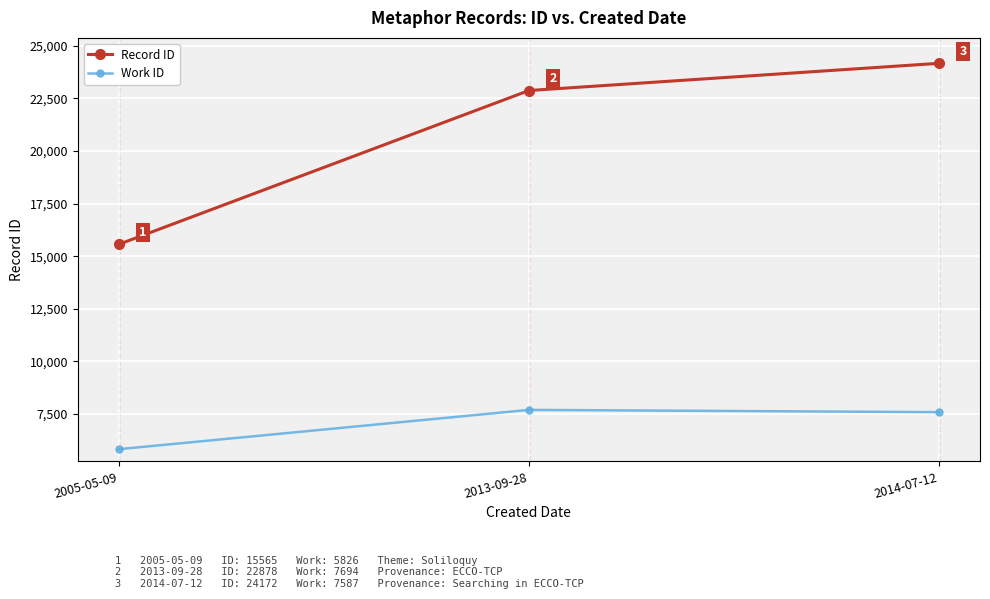

Reading left to right, list all the values displayed in this chart.

Record ID: 2005-05-09=15565	2013-09-28=22878	2014-07-12=24172
Work ID: 2005-05-09=5826	2013-09-28=7694	2014-07-12=7587